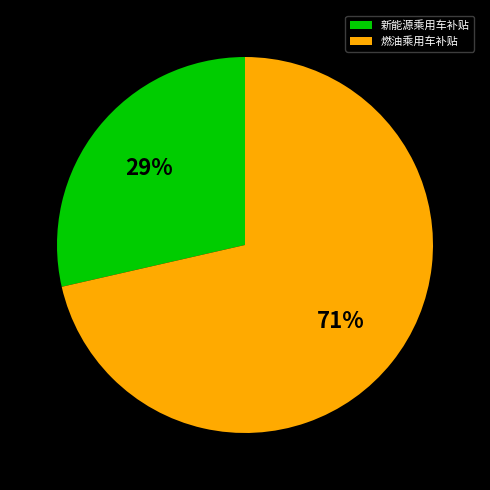

Is it true that 新能源乘用车补贴 is 40% of the pie?

False